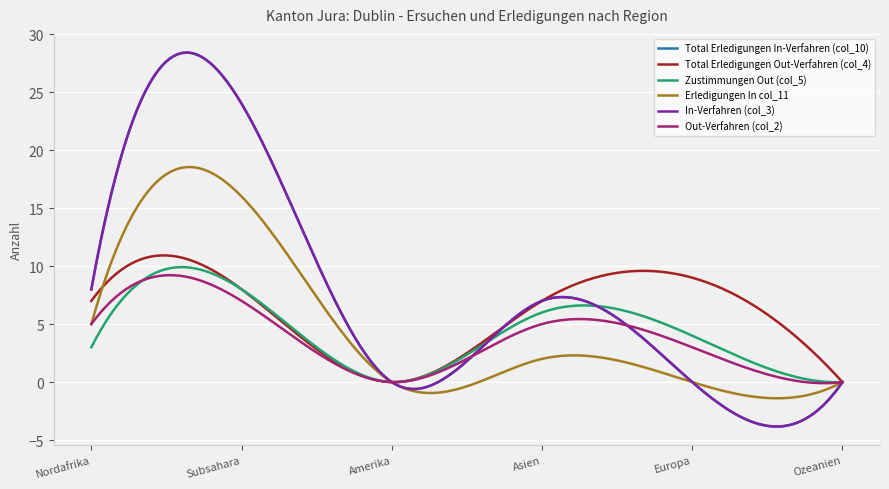

Is this an area chart (filled region under the line)?

No